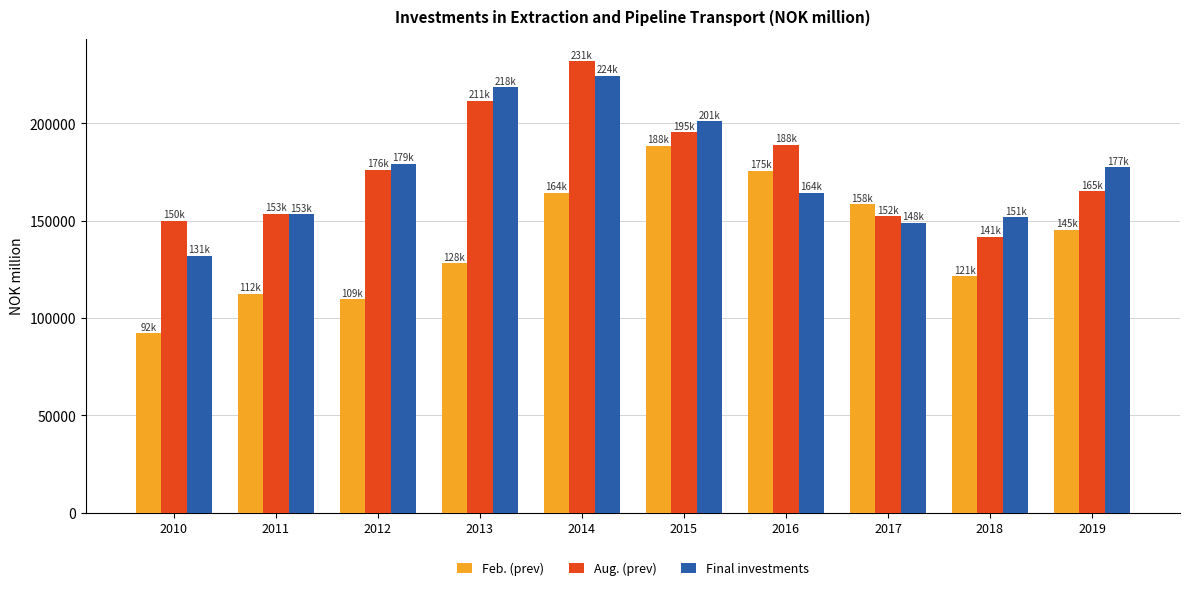

What is the difference between the Final investments values at 2012 and 2019?

1780